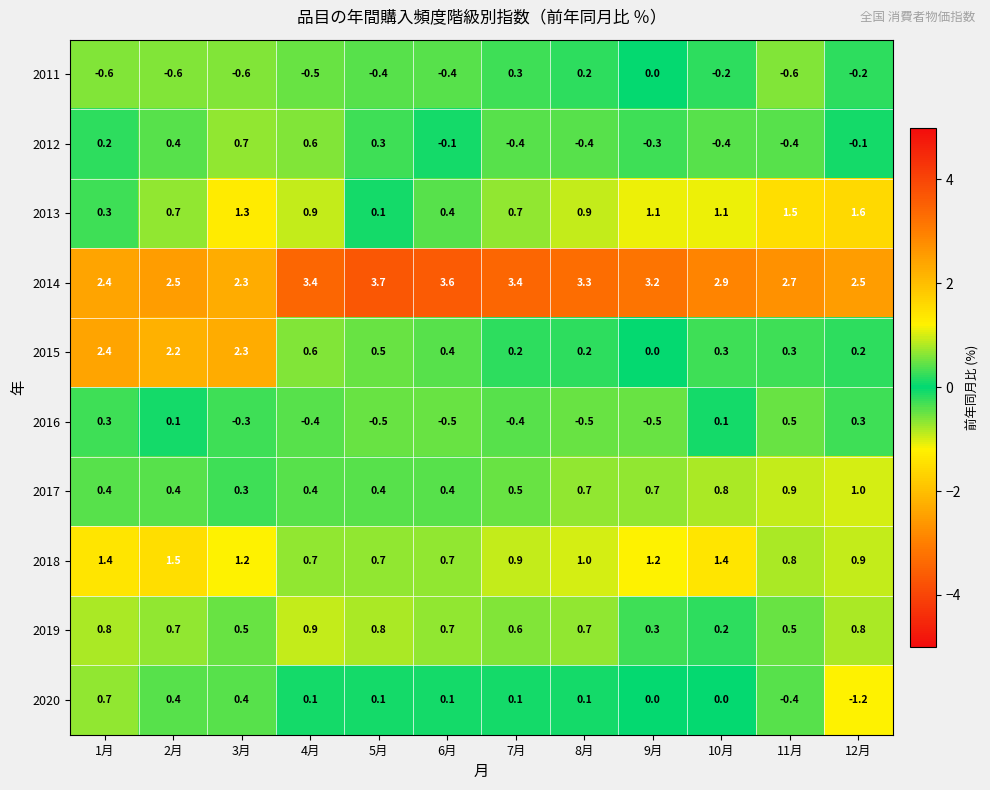

What is the average value of the 2019 series?

0.6